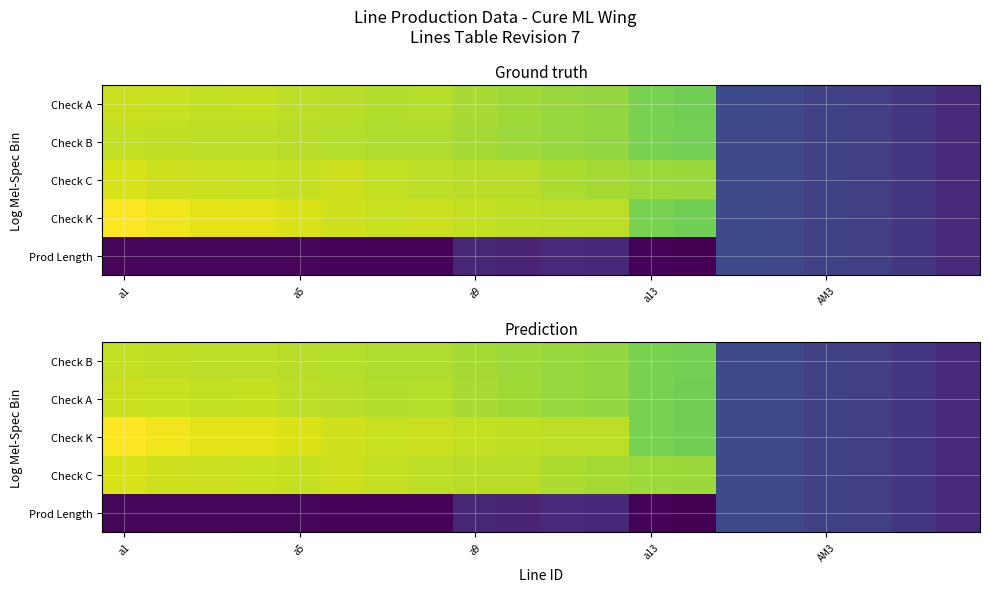

How many data points does each series have?

20